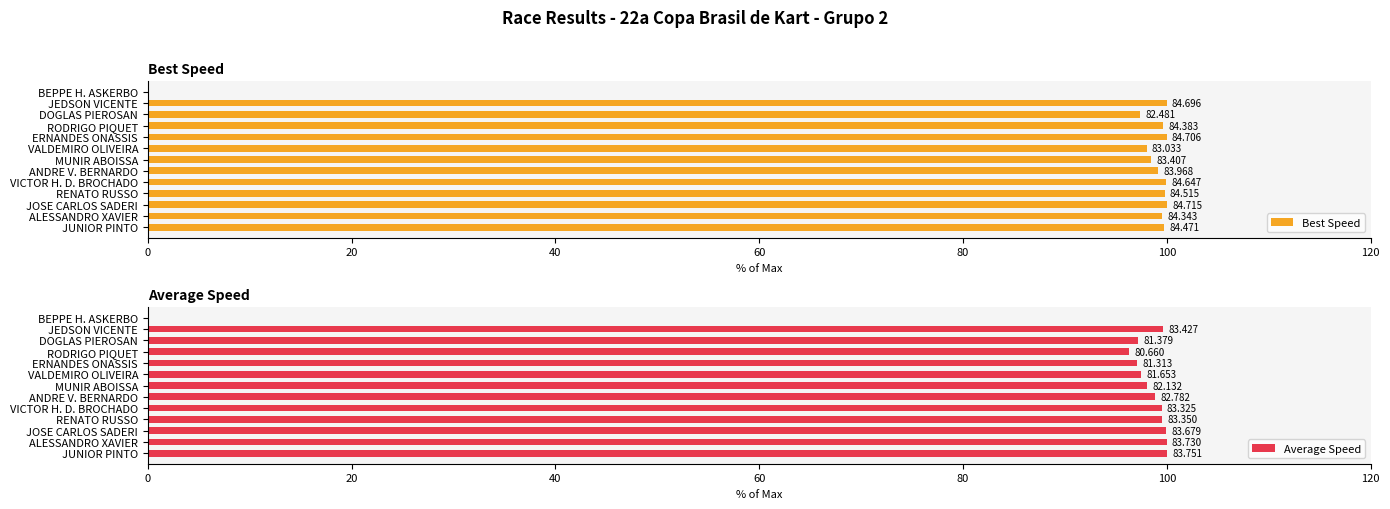

How many data points in Average Speed are less than 98?

5